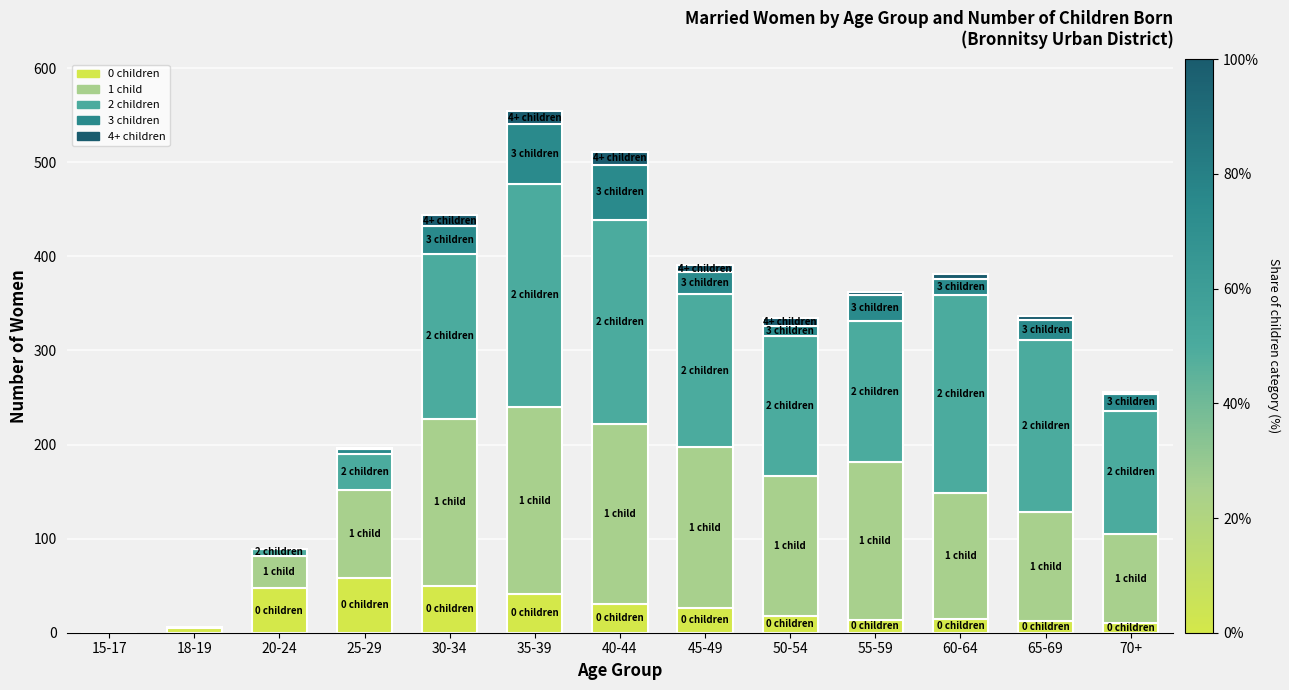

True or false: 0 children has a value of 41 at 35-39.

True